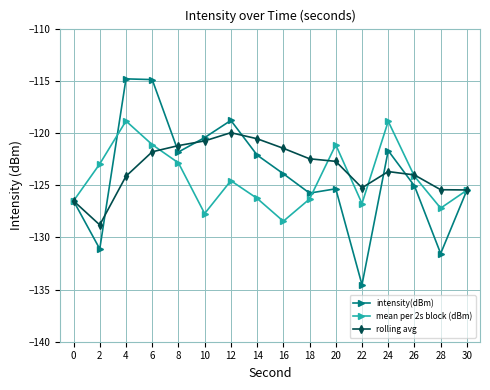

The value of rolling avg at 12 is -120.0. True or false?

True